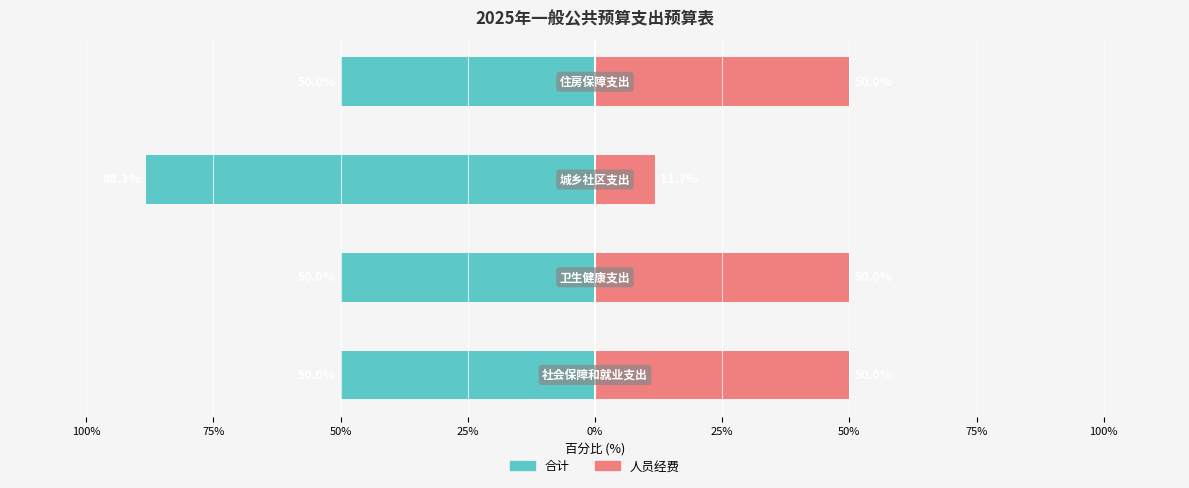

Count the number of categories in the chart.

4